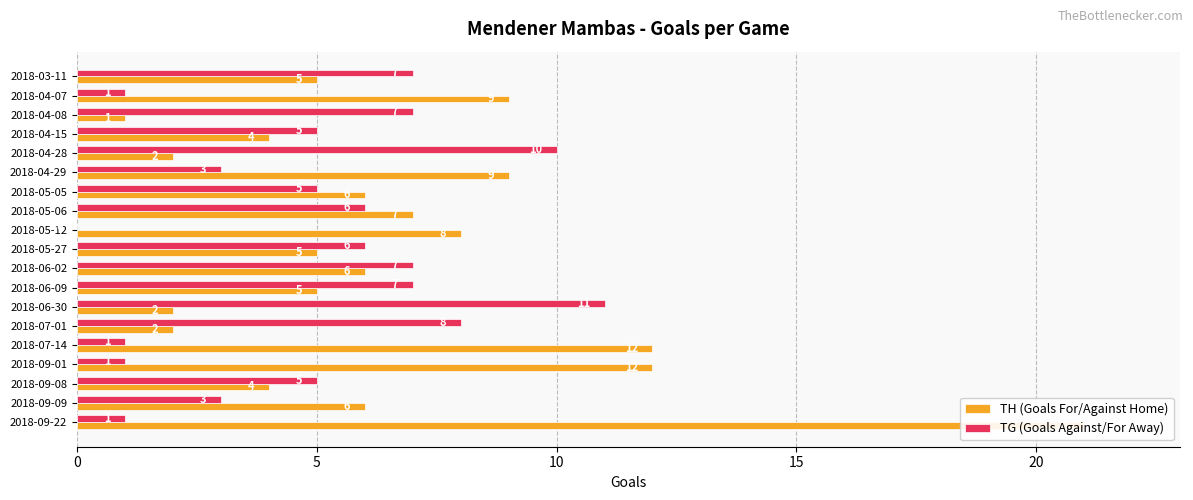

At how many categories does at least one series exceed 7?

9